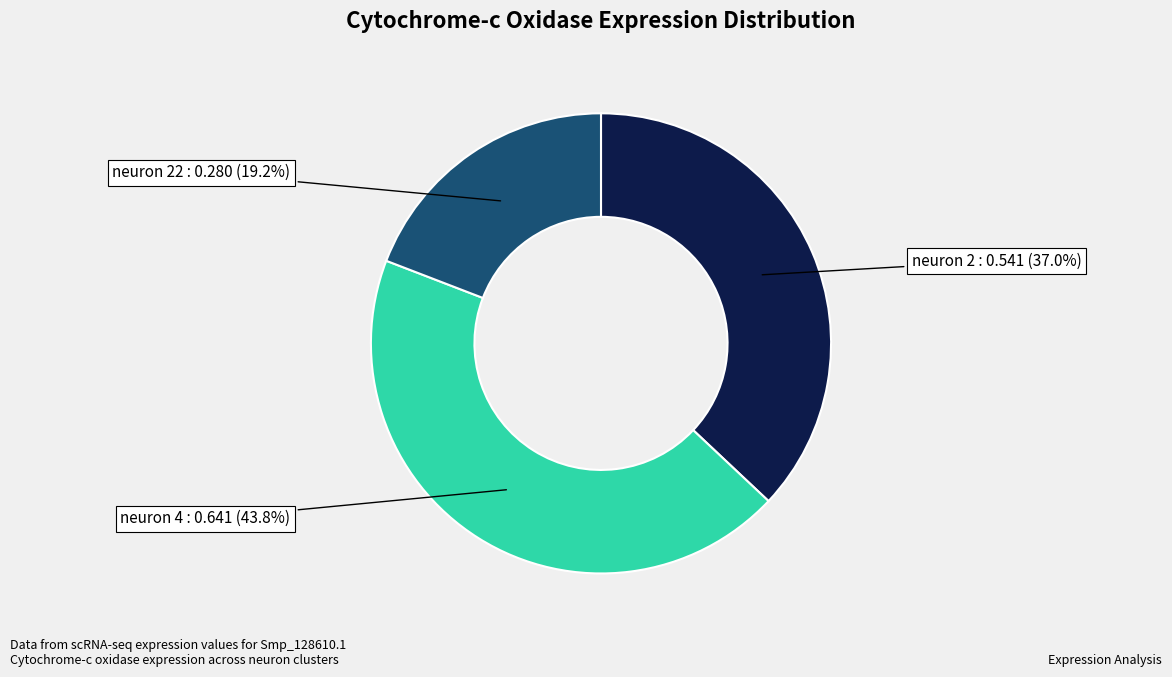

Which category has the biggest portion of the pie?

neuron 4